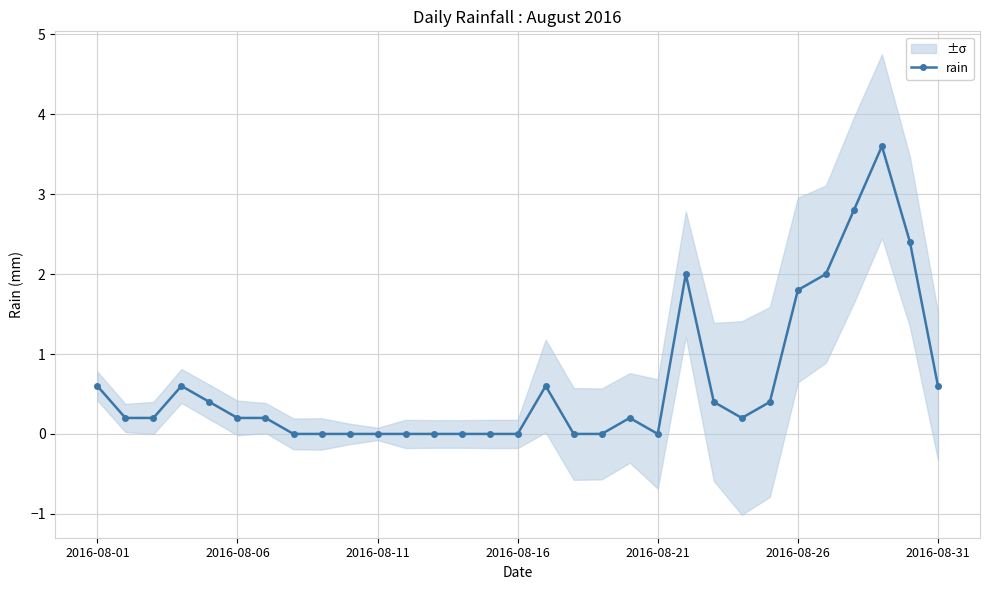

How many lines are shown in the chart?

1